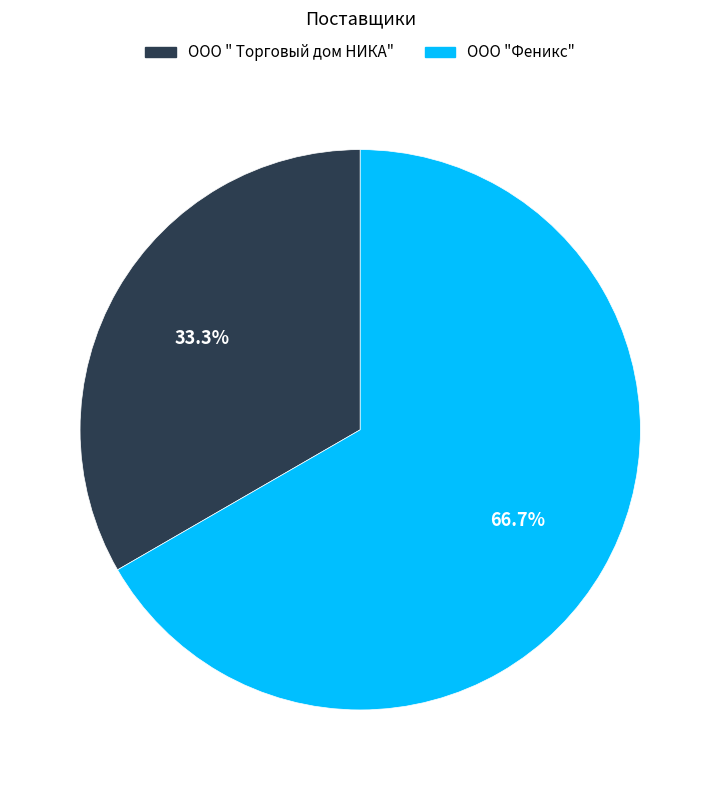

What percentage do ООО " Торговый дом НИКА" and ООО "Феникс" together represent?

100.0%